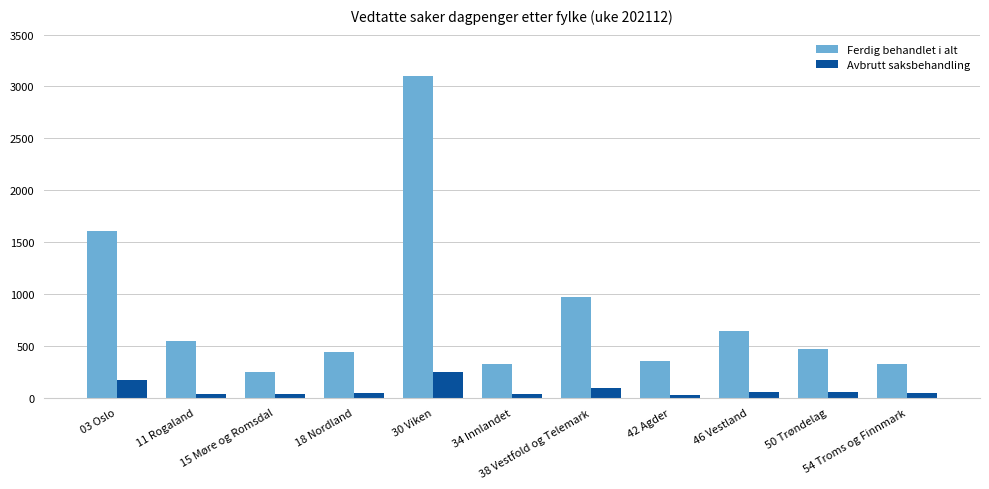

Count the number of categories in the chart.

11